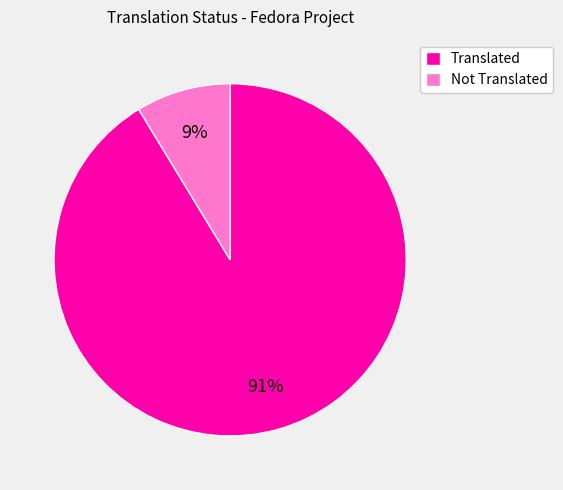

What is the largest slice in the pie chart?

Translated